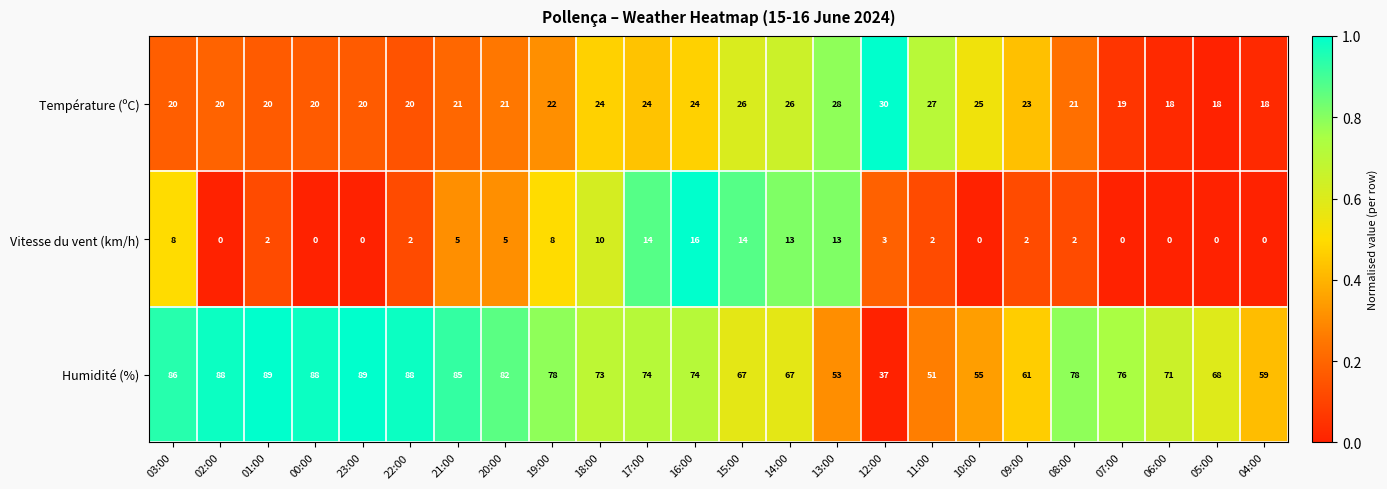

True or false: Vitesse du vent (km/h) has a value of 2 at 22:00.

True